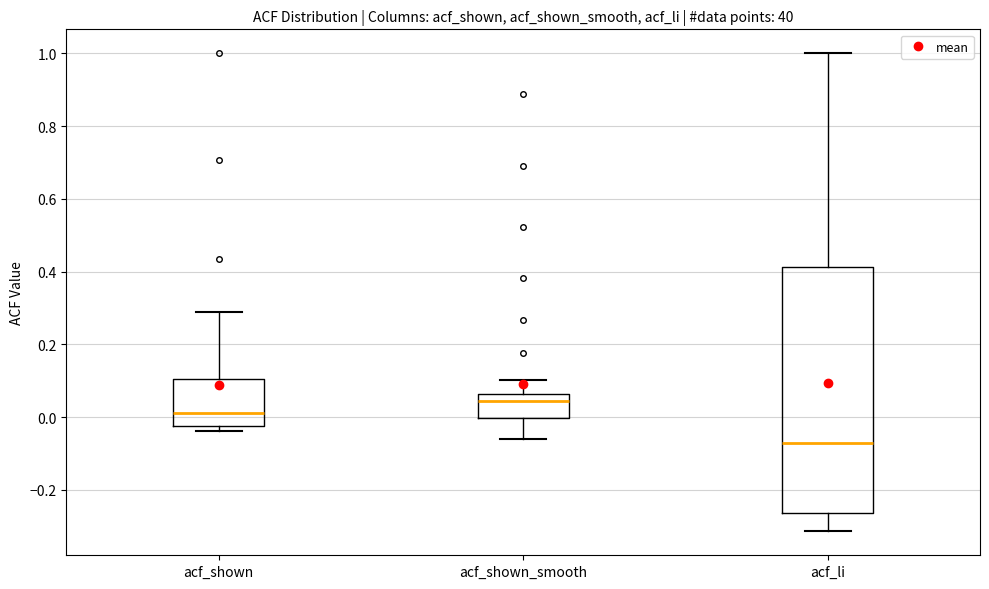

Reading left to right, read every box against the y-axis: the position of its median line, the range the box covers, and the ends of its whiskers. The values are not printed on the chart, so give them approximately, as read against the axis.

acf_shown: median 0.02, box -0.02 to 0.10, whiskers -0.04 to 0.28
acf_shown_smooth: median 0.04, box 0.00 to 0.06, whiskers -0.06 to 0.10
acf_li: median -0.08, box -0.26 to 0.42, whiskers -0.32 to 1.00